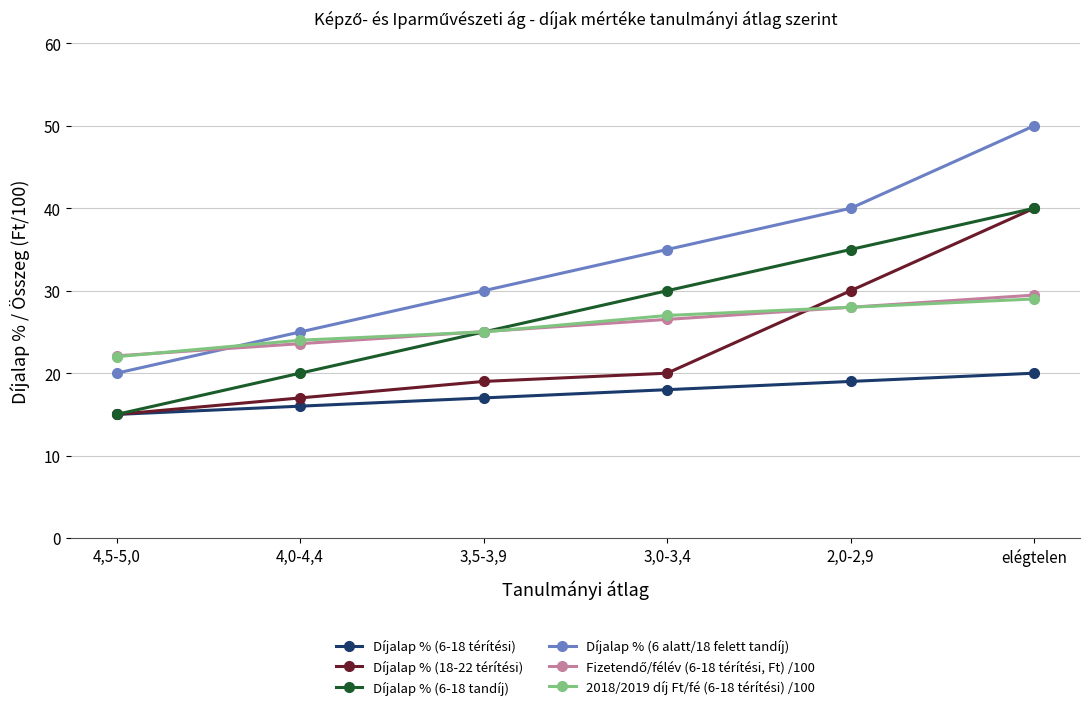

What is the average value of the Díjalap % (6-18 térítési) series?

17.5